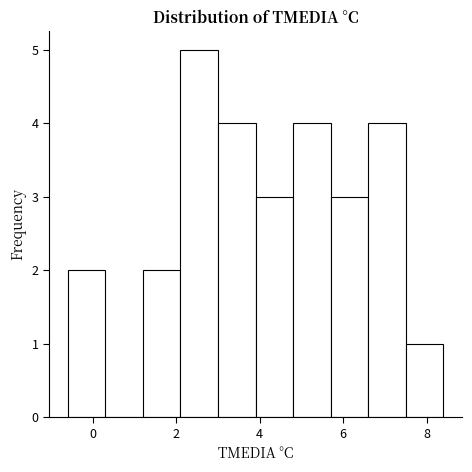

How tall is the bar that spans 7.5 to 8.4 on the x-axis? Neither the bar edges nor the heights are printed on the chart, so give them approximately, as read against the axes.

1